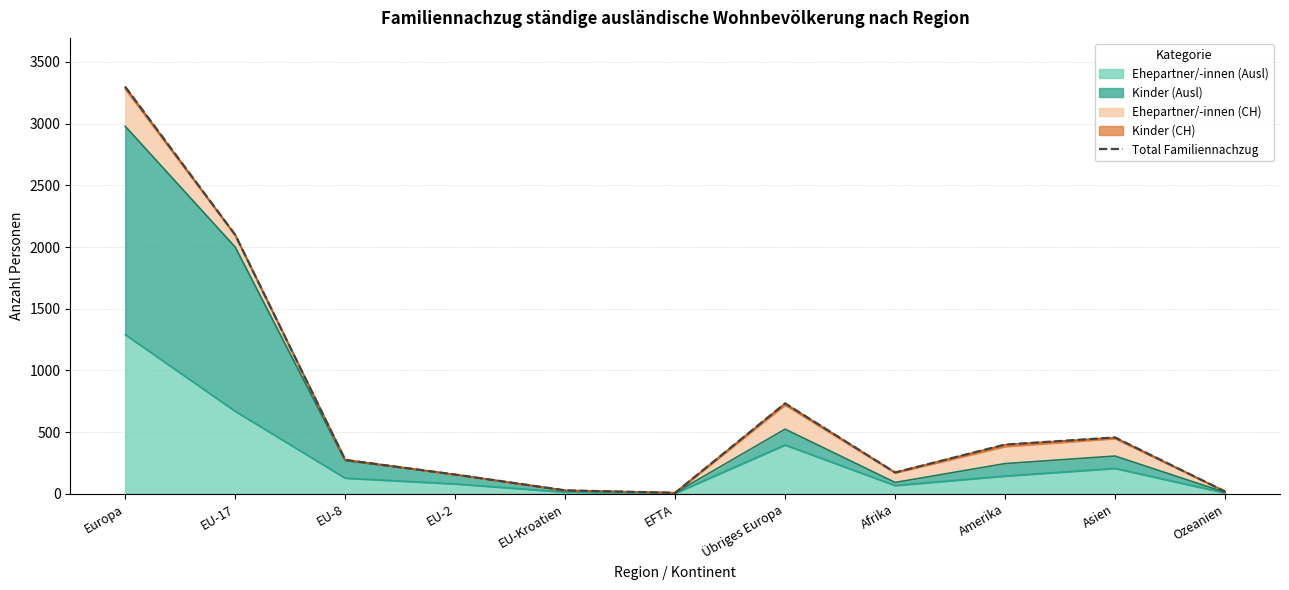

Read the value at EU-8, to the nearest 10.

280